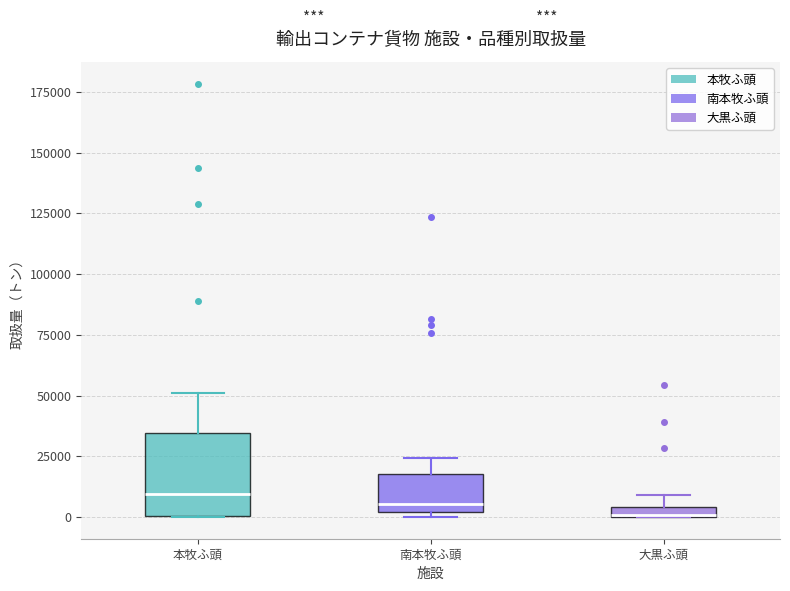

Where is the lower edge of the box for 本牧ふ頭 on the y-axis? The values are not printed on the chart, so give them approximately, as read against the axis.

0